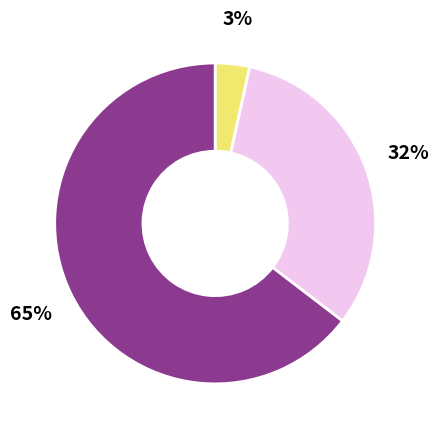

Count the number of slices in the pie.

3